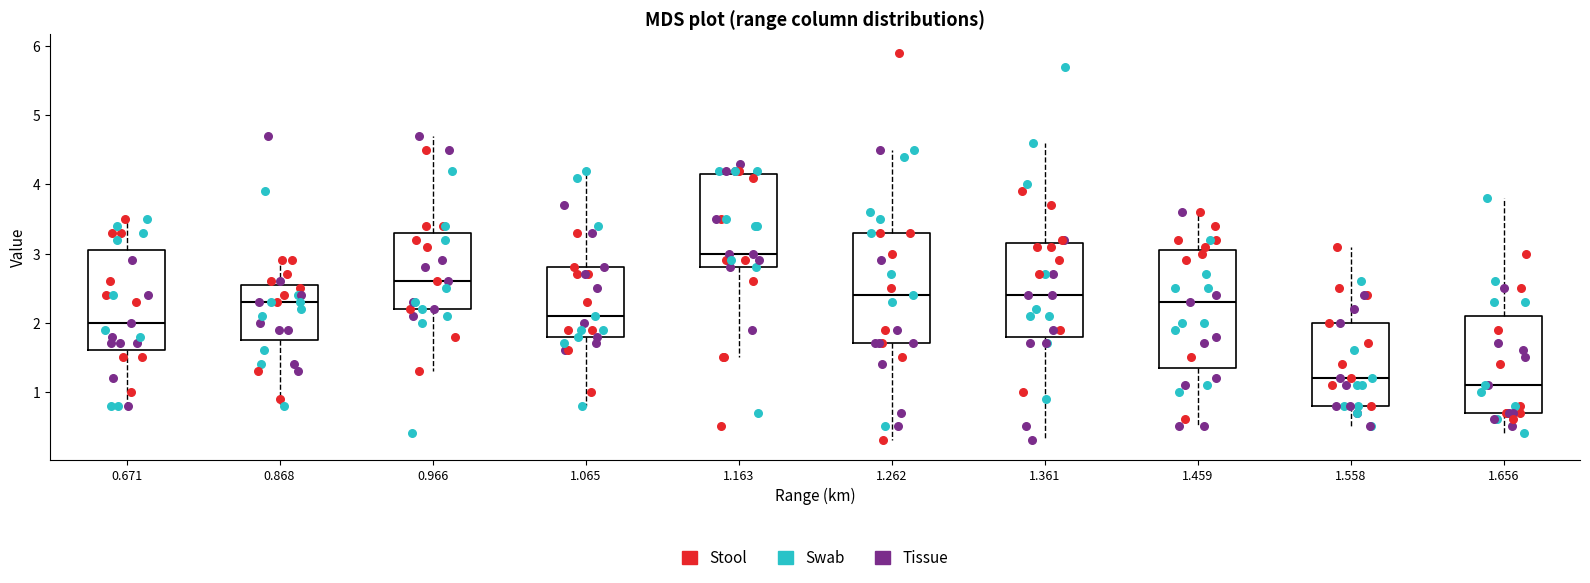

Reading left to right, read every box against the y-axis: the position of its median line, the range the box covers, and the ends of its whiskers. The values are not printed on the chart, so give them approximately, as read against the axis.

0.671: median 2.0, box 1.6 to 3.1, whiskers 0.8 to 3.5
0.868: median 2.3, box 1.8 to 2.6, whiskers 0.8 to 2.9
0.966: median 2.6, box 2.2 to 3.3, whiskers 1.3 to 4.7
1.065: median 2.1, box 1.8 to 2.8, whiskers 0.8 to 4.2
1.163: median 3.0, box 2.8 to 4.2, whiskers 1.5 to 4.3
1.262: median 2.4, box 1.7 to 3.3, whiskers 0.3 to 4.5
1.361: median 2.4, box 1.8 to 3.2, whiskers 0.3 to 4.6
1.459: median 2.3, box 1.4 to 3.1, whiskers 0.5 to 3.6
1.558: median 1.2, box 0.8 to 2.0, whiskers 0.5 to 3.1
1.656: median 1.1, box 0.7 to 2.1, whiskers 0.4 to 3.8